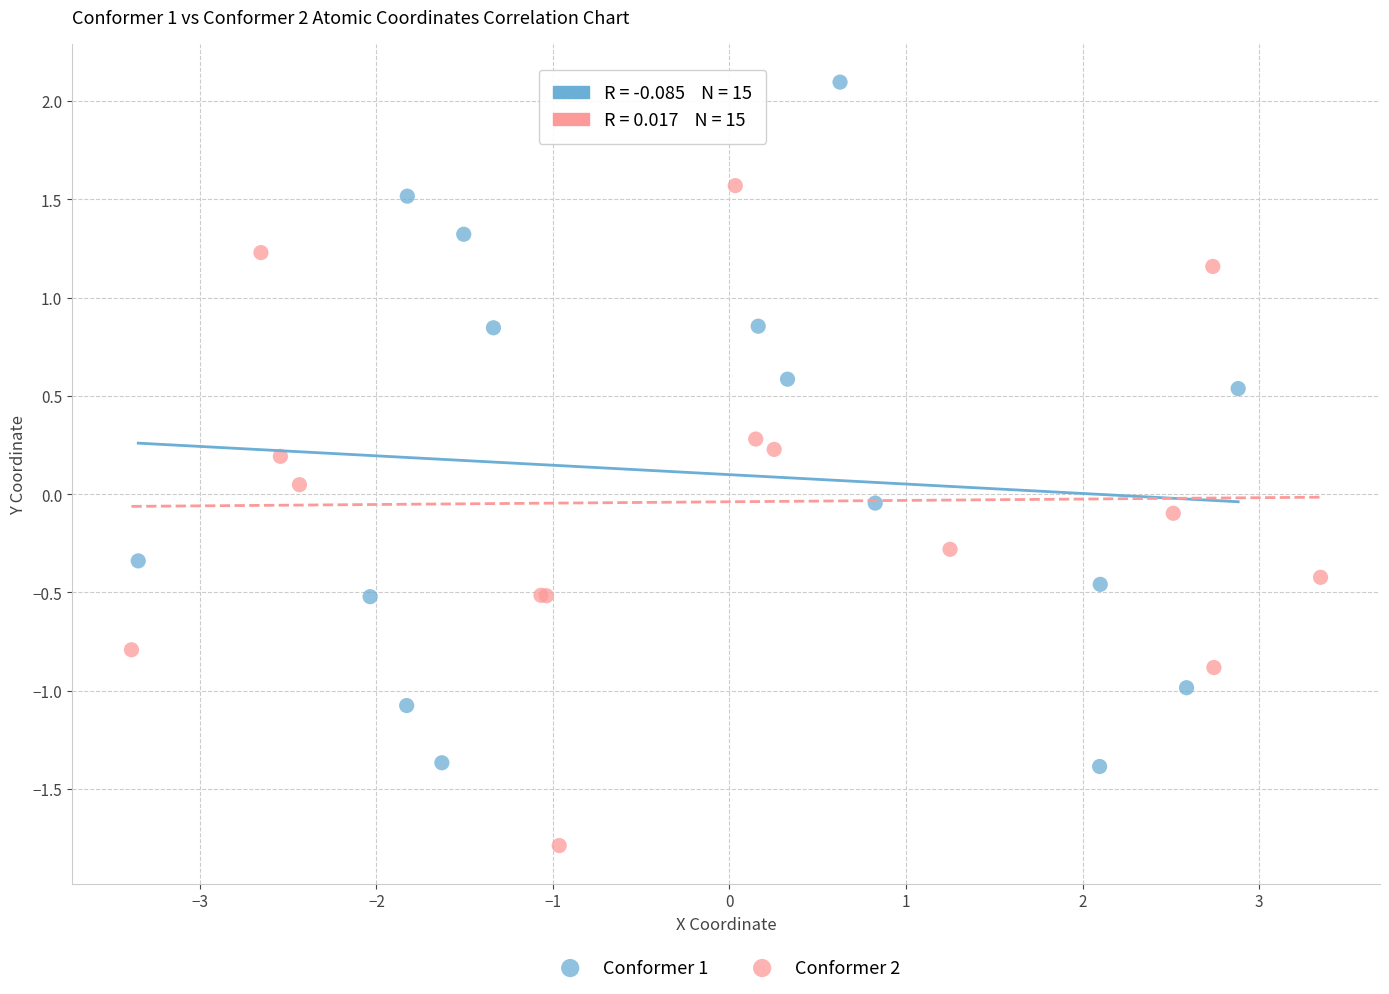

Which series contains the lowest Y value?

Conformer 2